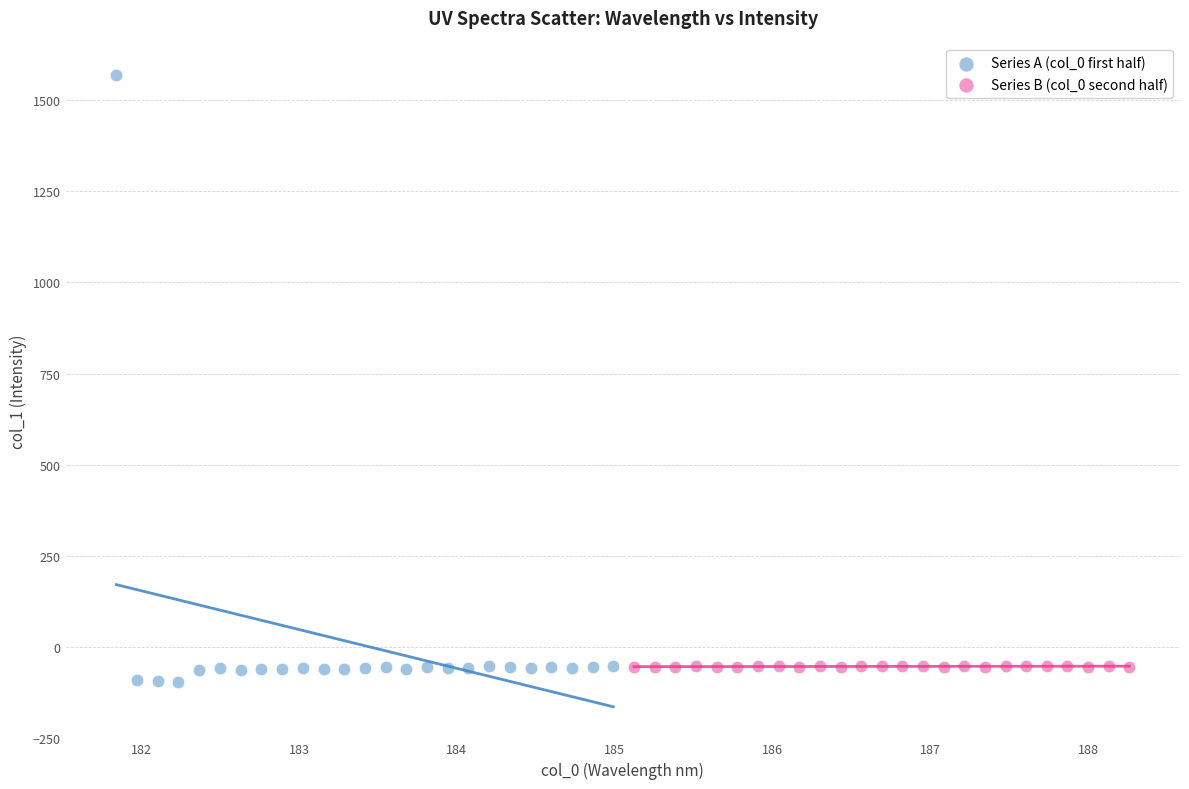

Which series contains the lowest Y value?

Series A (col_0 first half)